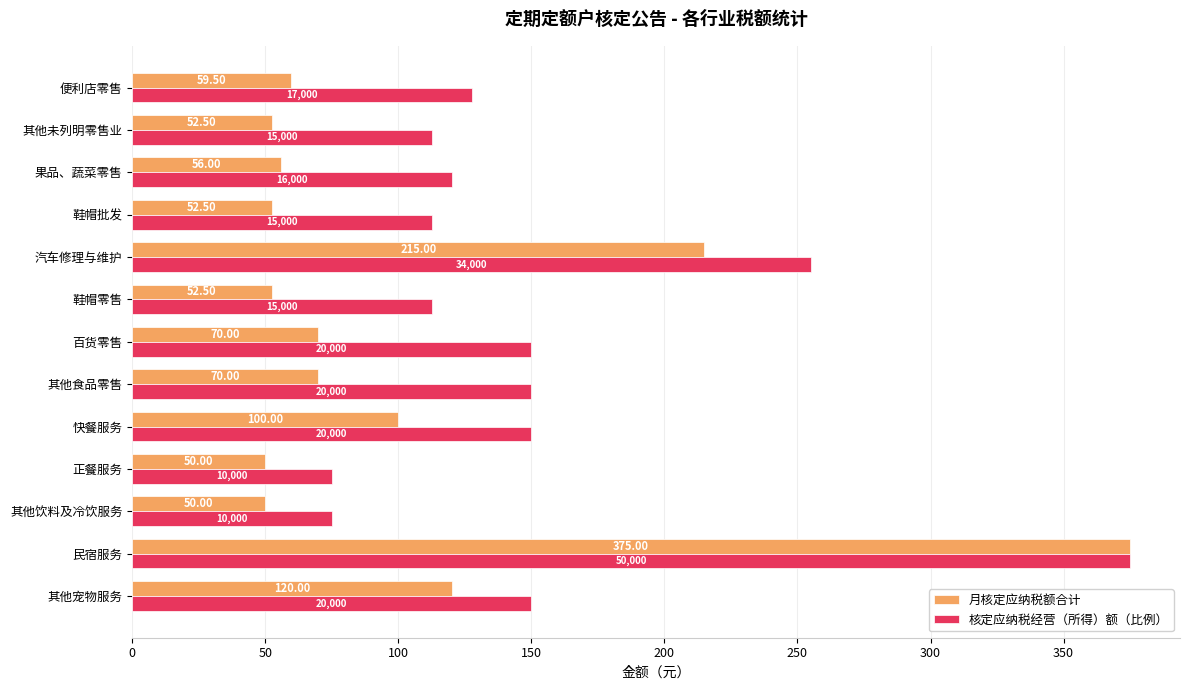

What is the smallest value displayed?

50.0